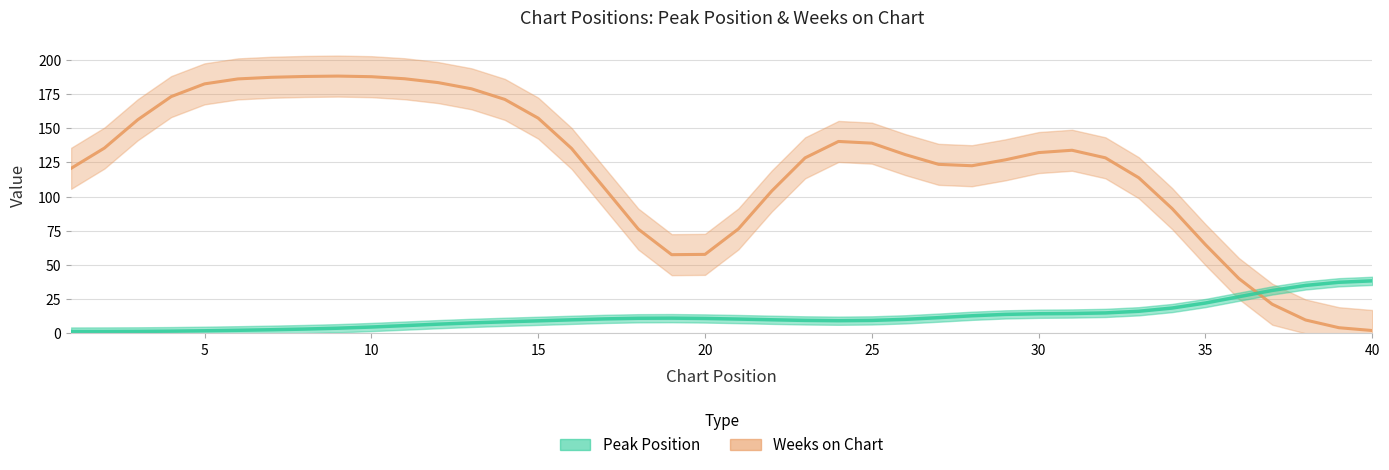

How many lines are shown in the chart?

2